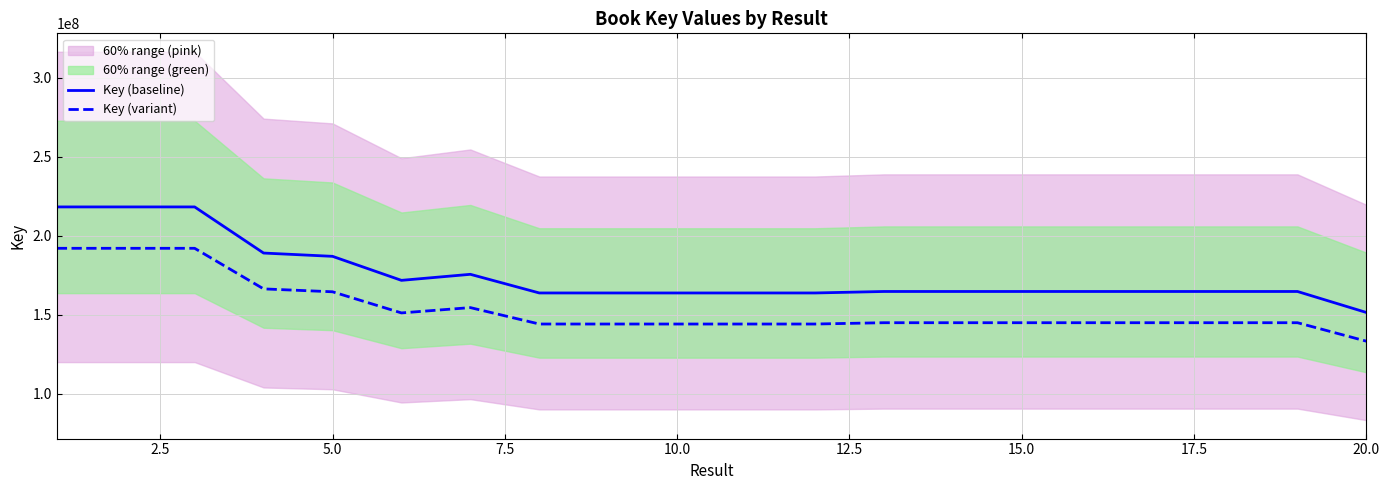

What is the minimum value shown in the chart?

133207677.7